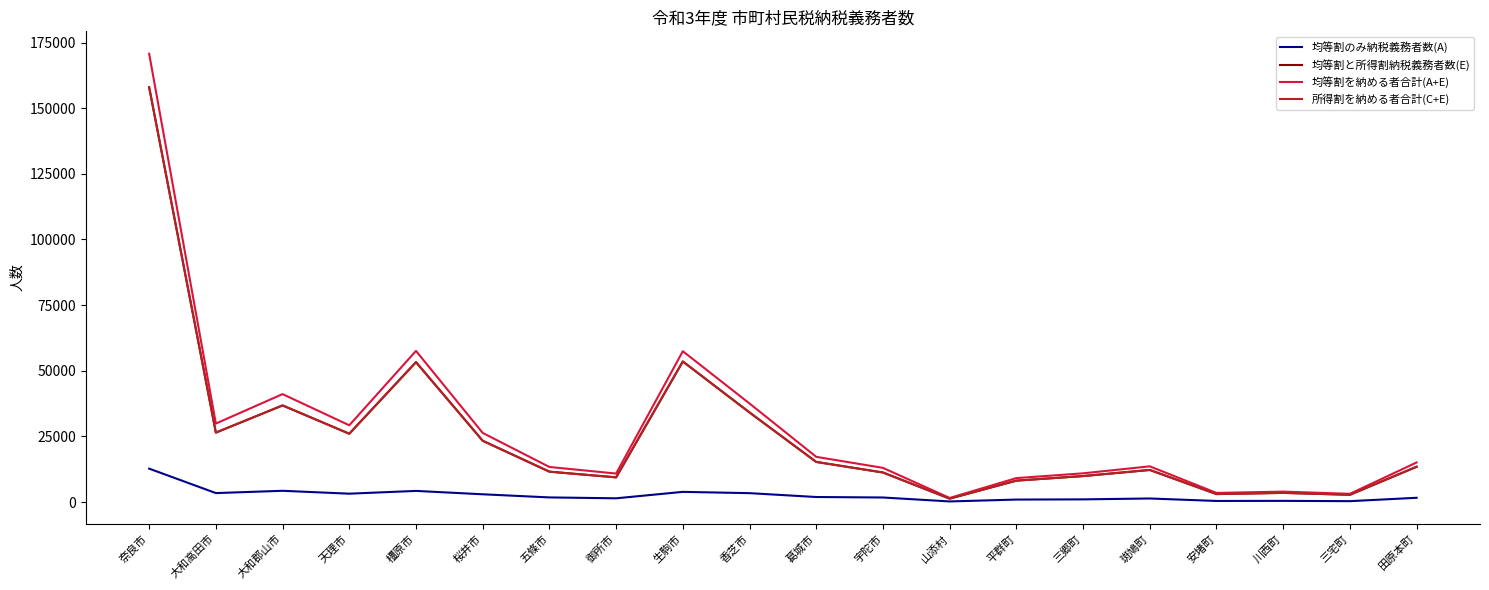

What is the total value across all series at 香芝市?

109239